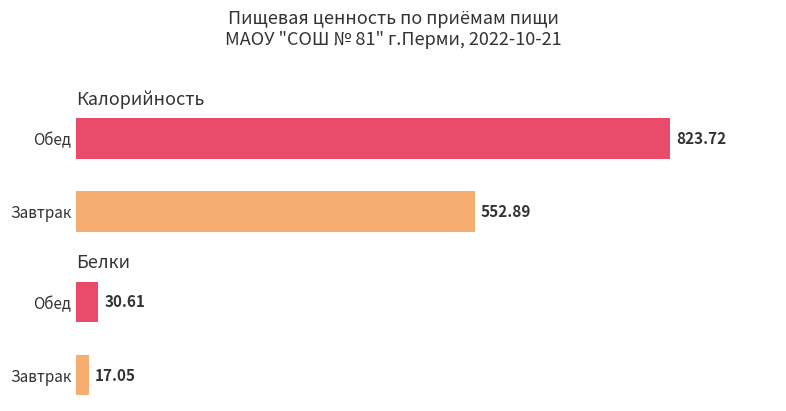

Rank the series by their maximum value, from highest to lowest.

Калорийность, Белки